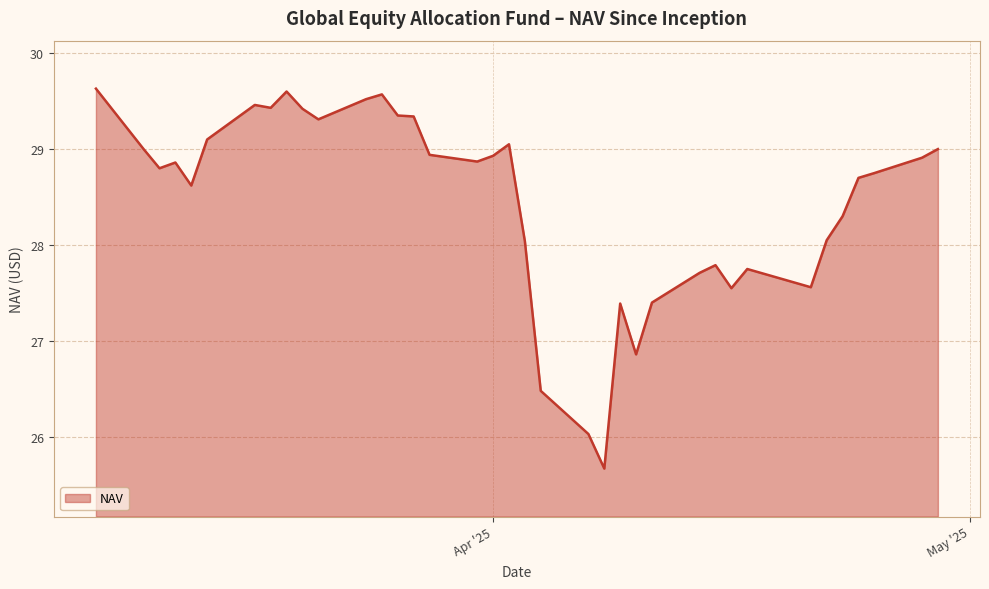

Count the number of data series in this chart.

1